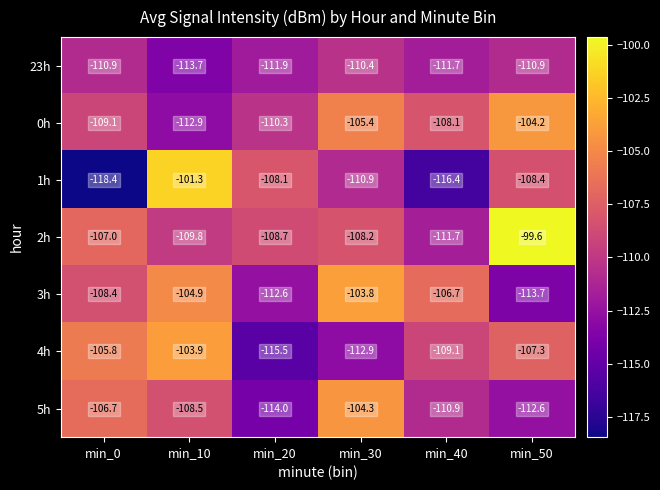

Where does the 1h series first go above -108?

min_10